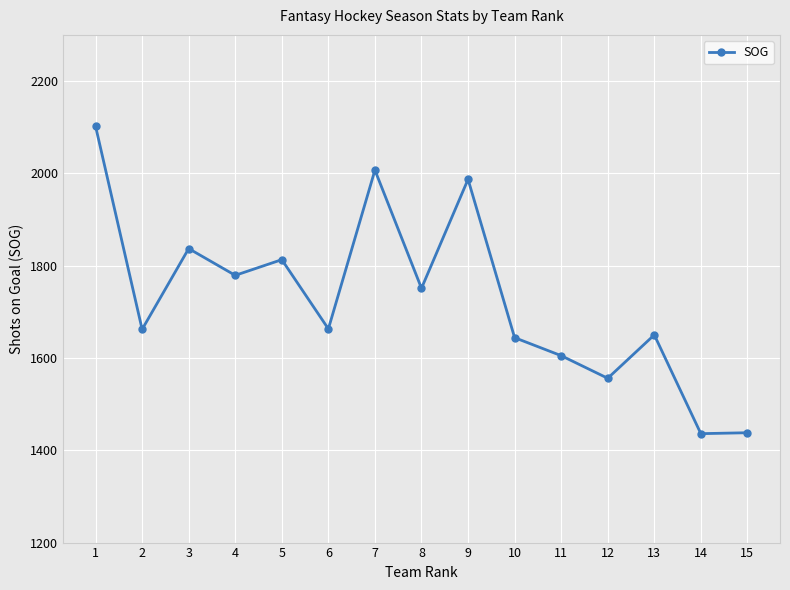

Is it true that the value at 13 is 1091?

False